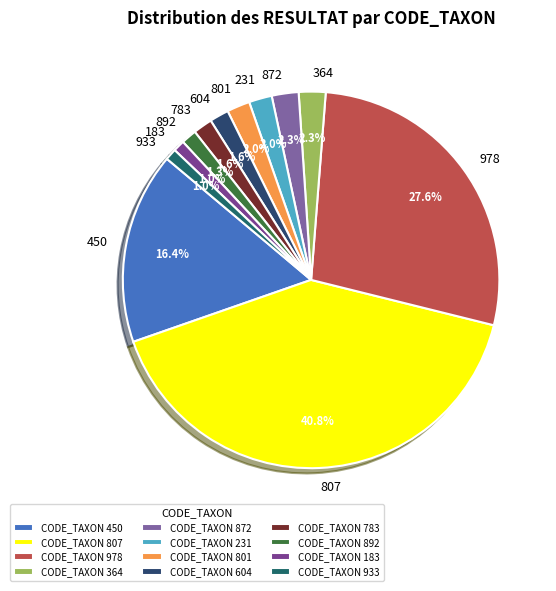

To the nearest percent, what is the average slice percentage?

8%